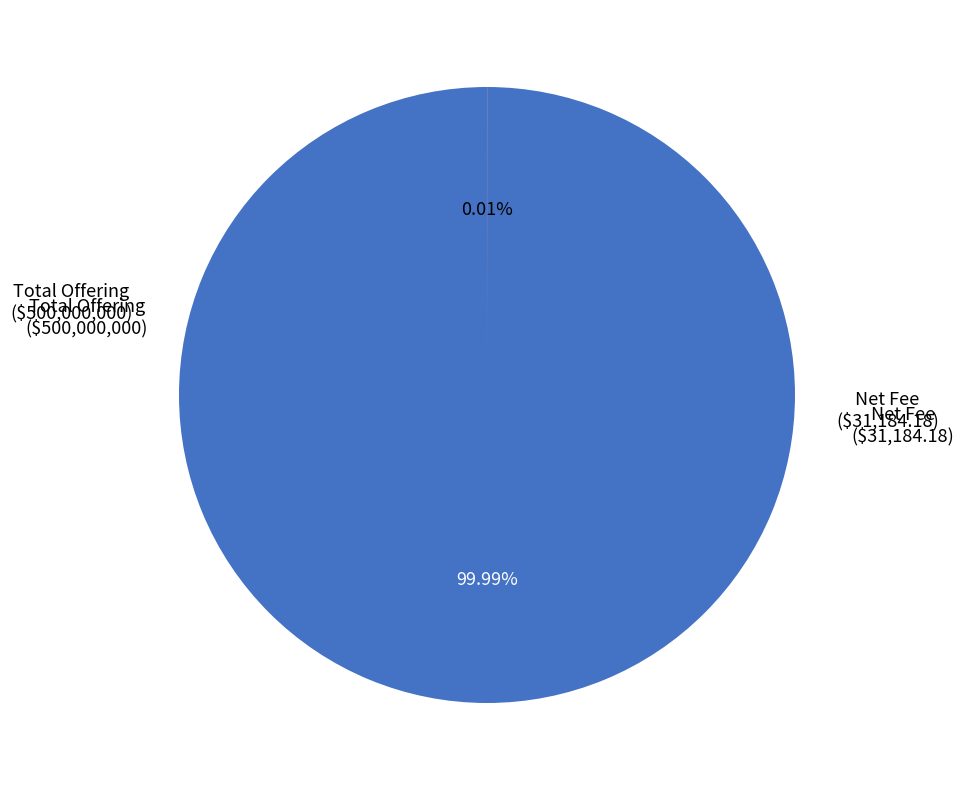

How many slices are in this pie chart?

2